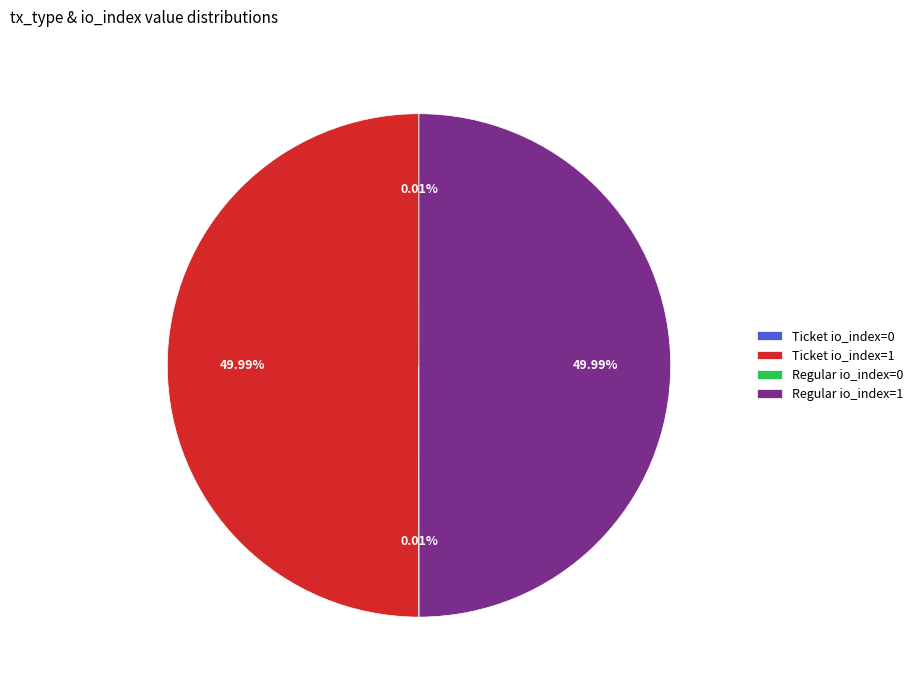

How much of the chart is everything except Regular io_index=0?

100.0%